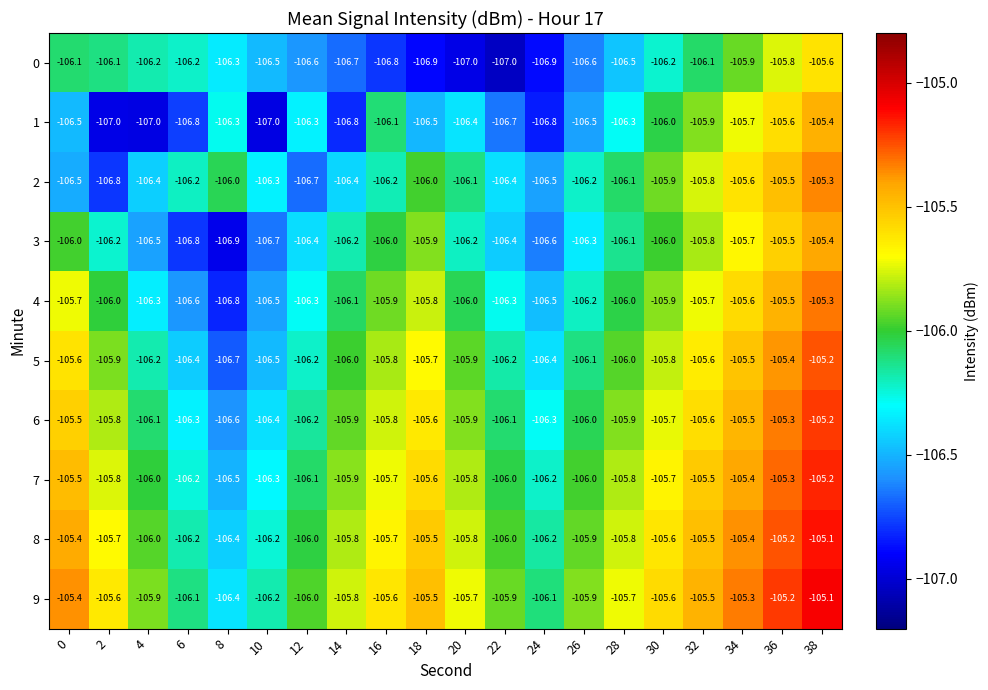

Which category has the highest value in the 9 series?

38